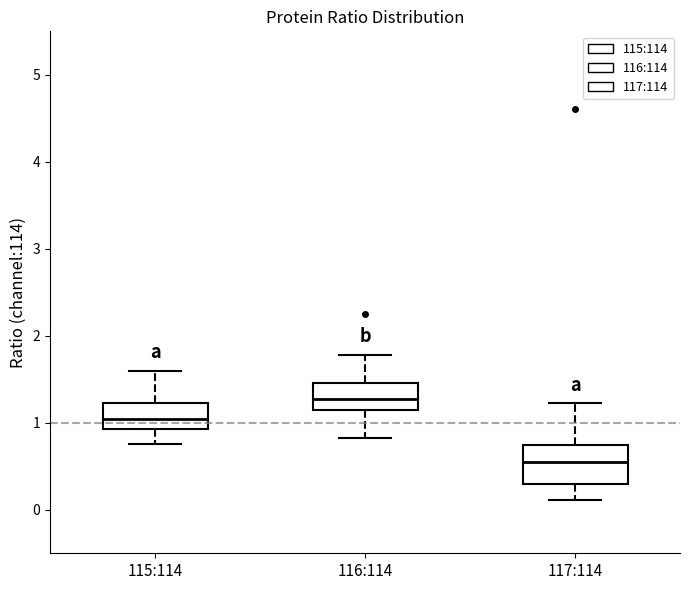

Reading left to right, transcribe this box plot: for each box, give where its median line is, the range the box spans, and where its two whiskers end, as read against the y-axis. The values are not printed on the chart, so give them approximately, as read against the axis.

115:114: median 1.0, box 0.9 to 1.2, whiskers 0.8 to 1.6
116:114: median 1.3, box 1.2 to 1.5, whiskers 0.8 to 1.8
117:114: median 0.5, box 0.3 to 0.7, whiskers 0.1 to 1.2